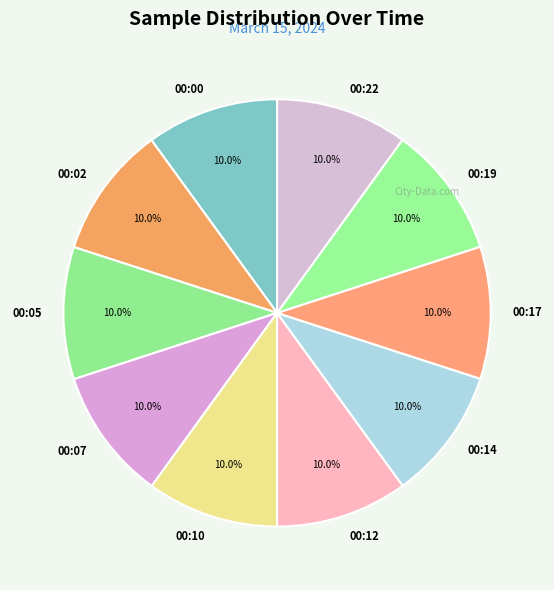

How many slices are in this pie chart?

10